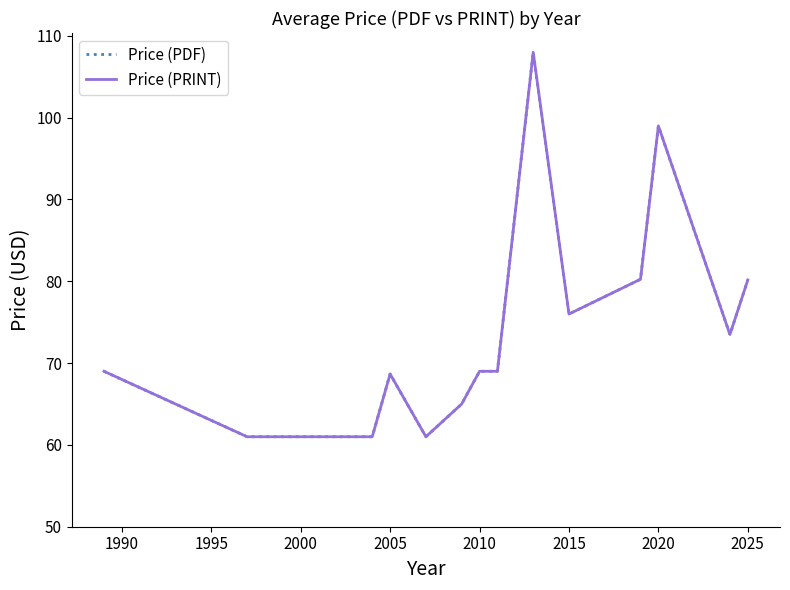

Does the chart display data point markers on the line(s)?

No